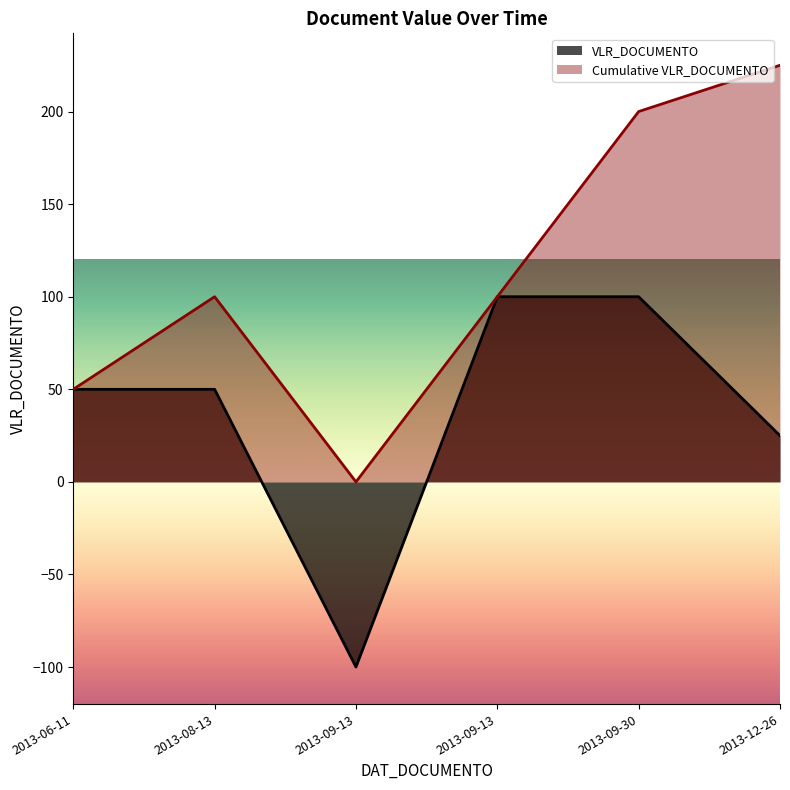

How many points are lower than both their immediate neighbors (excluding endpoints)?

1